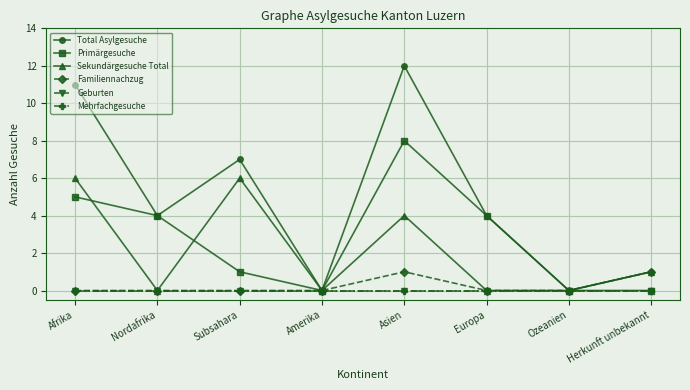

Reading left to right, what are all the values shown in this chart?

Total Asylgesuche: 11	4	7	0	12	4	0	1
Primärgesuche: 5	4	1	0	8	4	0	0
Sekundärgesuche Total: 6	0	6	0	4	0	0	1
Familiennachzug: 0	0	0	0	1	0	0	1
Geburten: 0	0	0	0	0	0	0	0
Mehrfachgesuche: 0	0	0	0	0	0	0	0